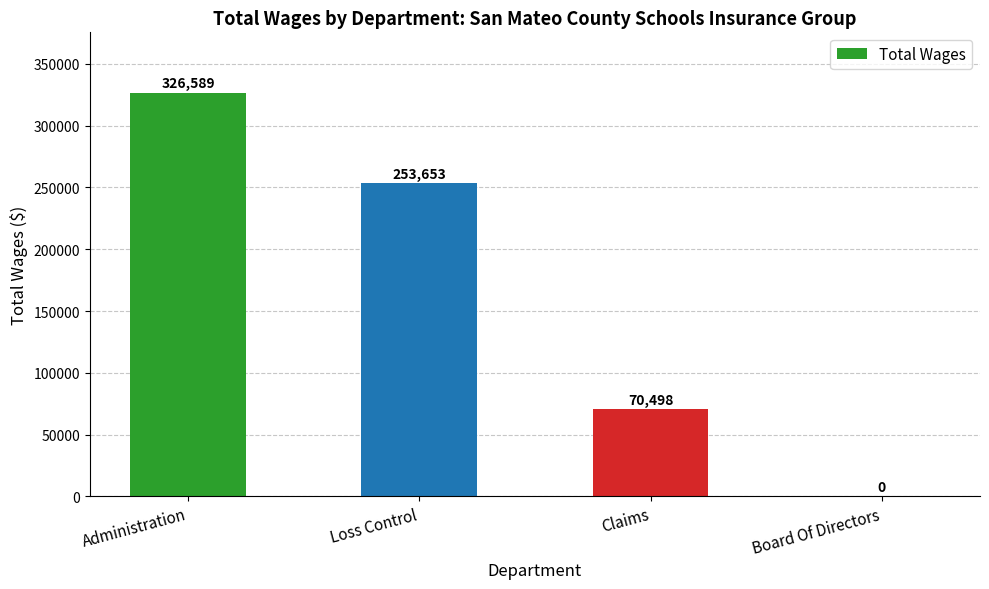

What is the difference between the values at Loss Control and Administration?

72936